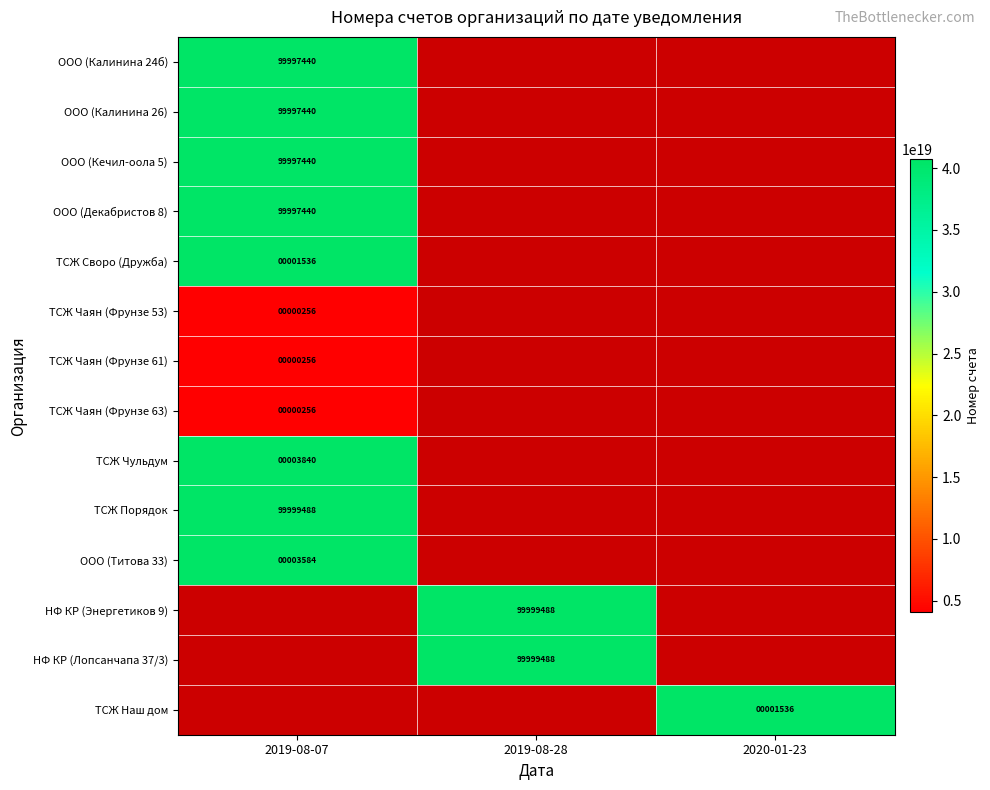

The value of ТСЖ Чаян (Фрунзе 53) at 2019-08-07 is 390. True or false?

False